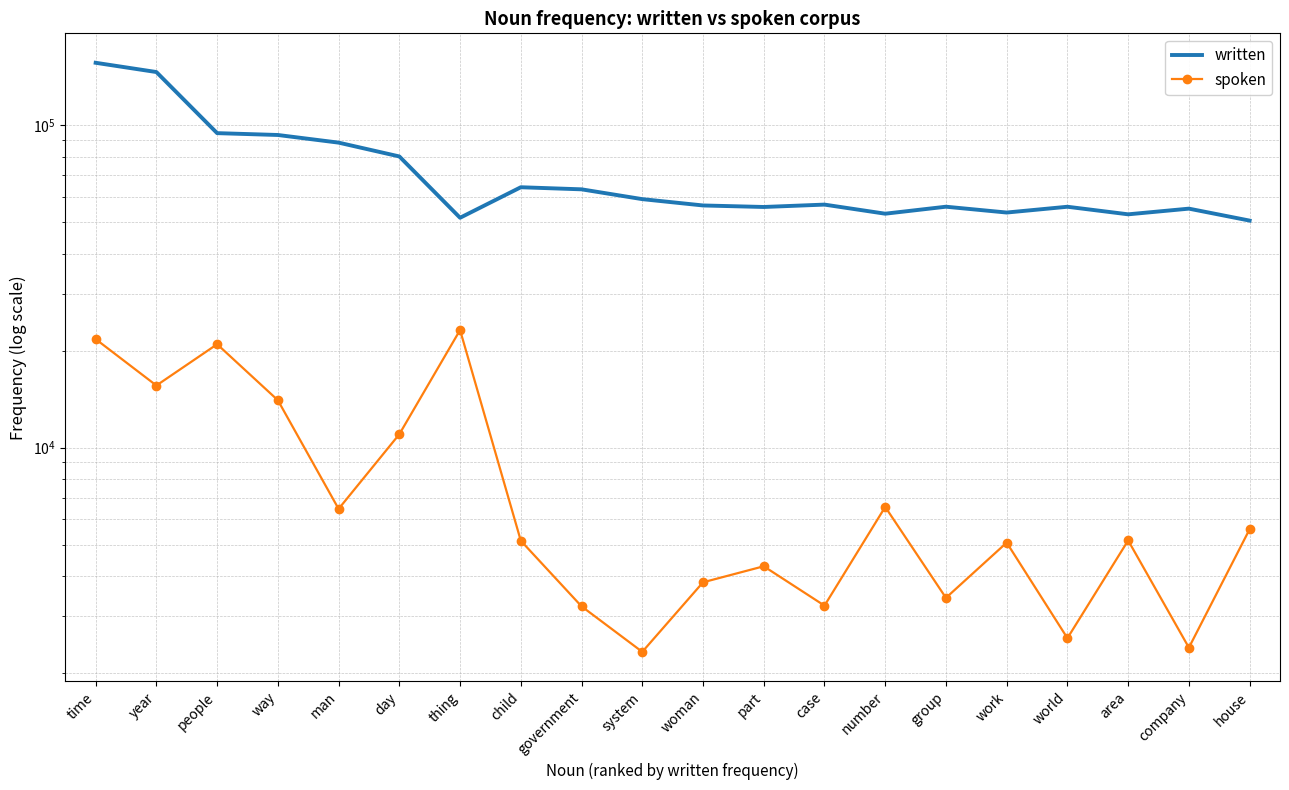

What are all the series names shown in the legend?

written, spoken